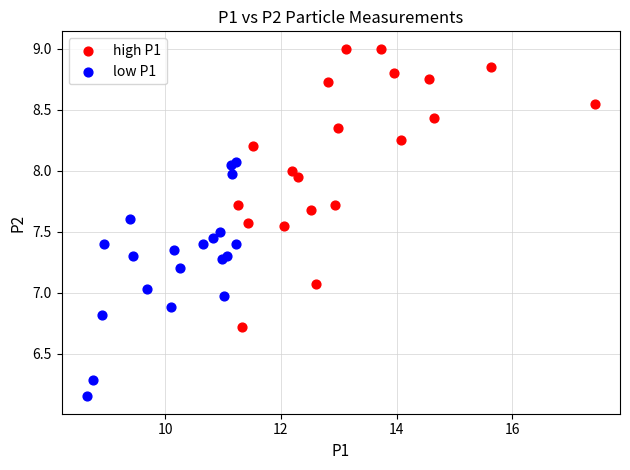

Which series reaches the maximum Y coordinate?

high P1